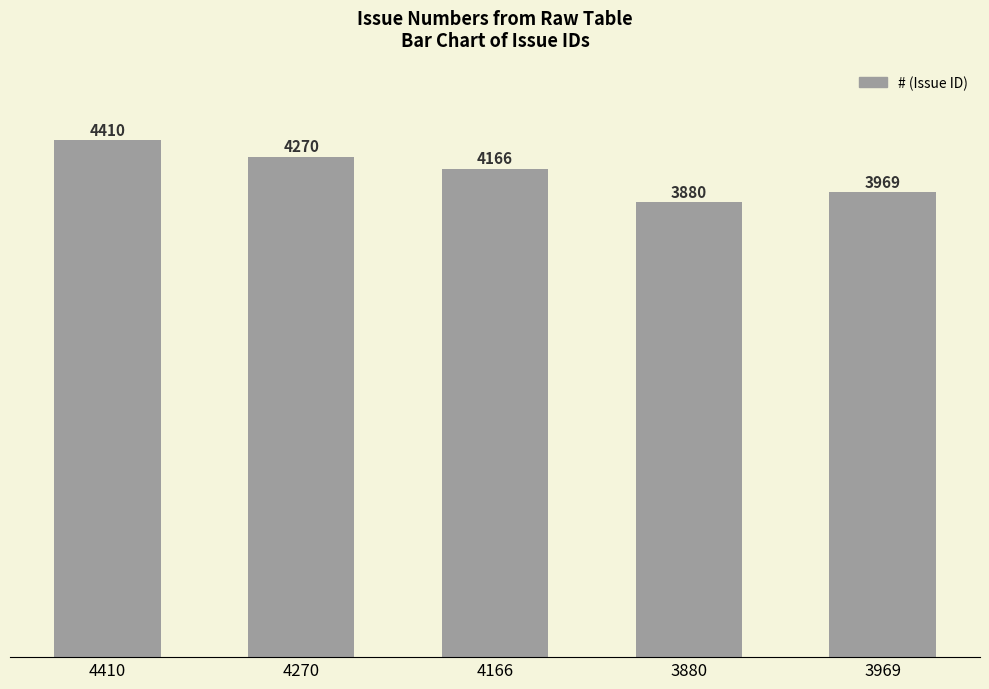

What is the sum of the values at 4270 and 4166?

8436